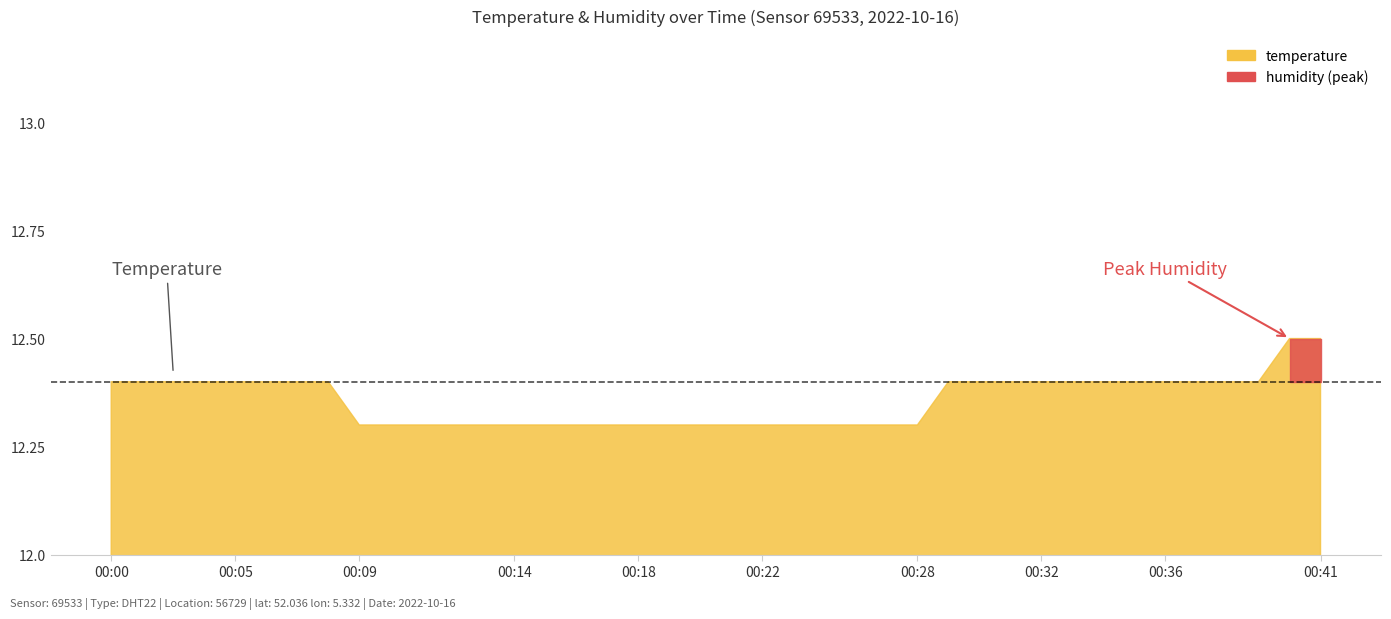

True or false: temperature and humidity cross at least once.

False